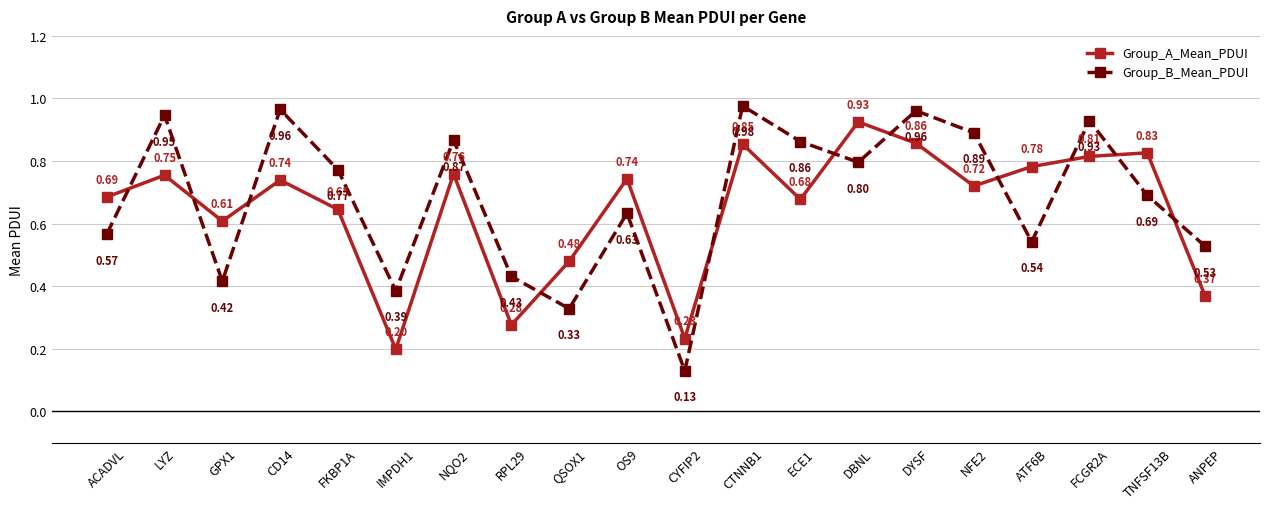

What are all the series names shown in the legend?

Group_A_Mean_PDUI, Group_B_Mean_PDUI